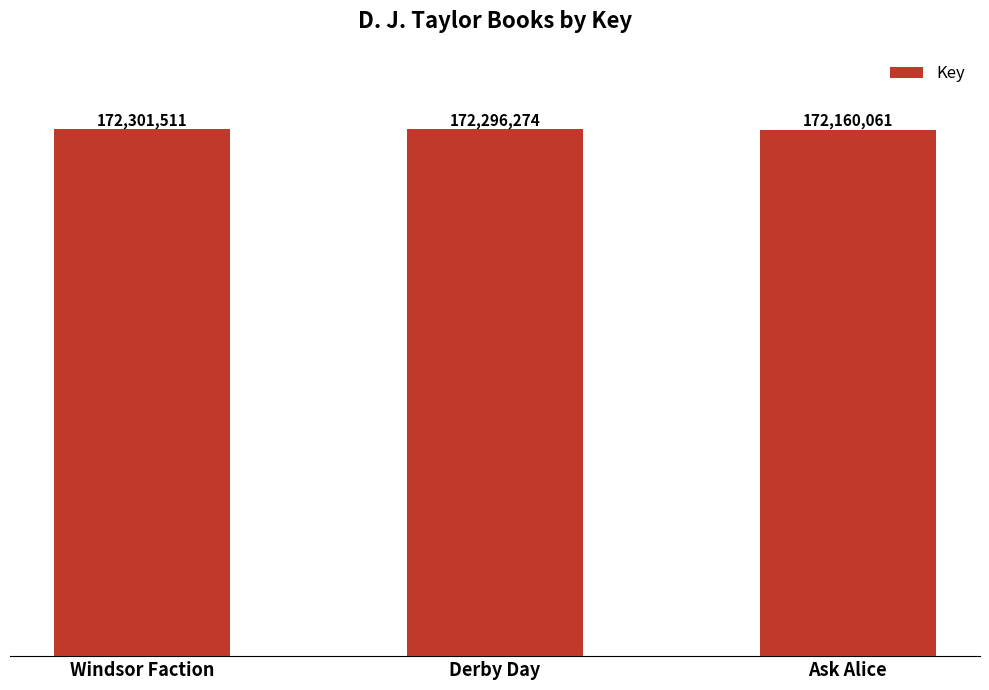

Is it true that the value at Windsor Faction is 172301511?

True